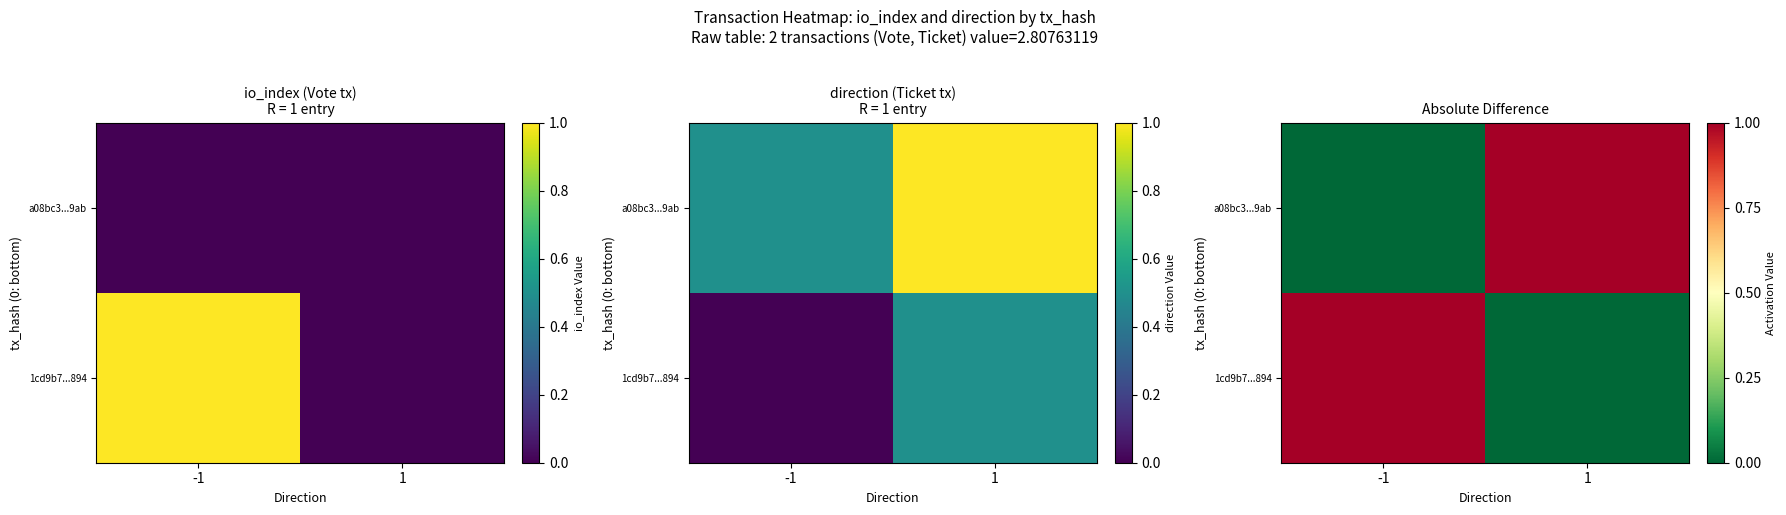

At how many categories does at least one series exceed 0?

2